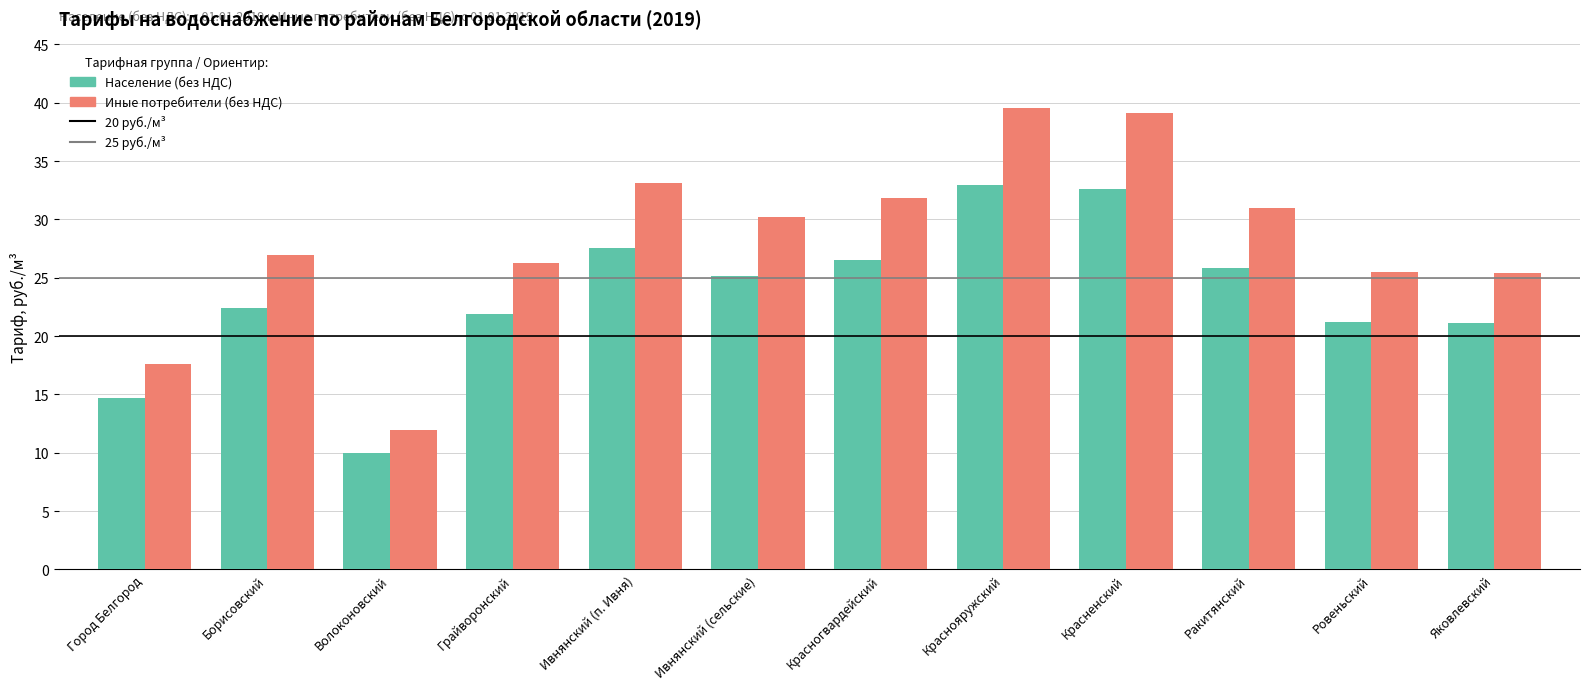

The Население (без НДС) series shows 9.8 at Грайворонский. True or false?

False